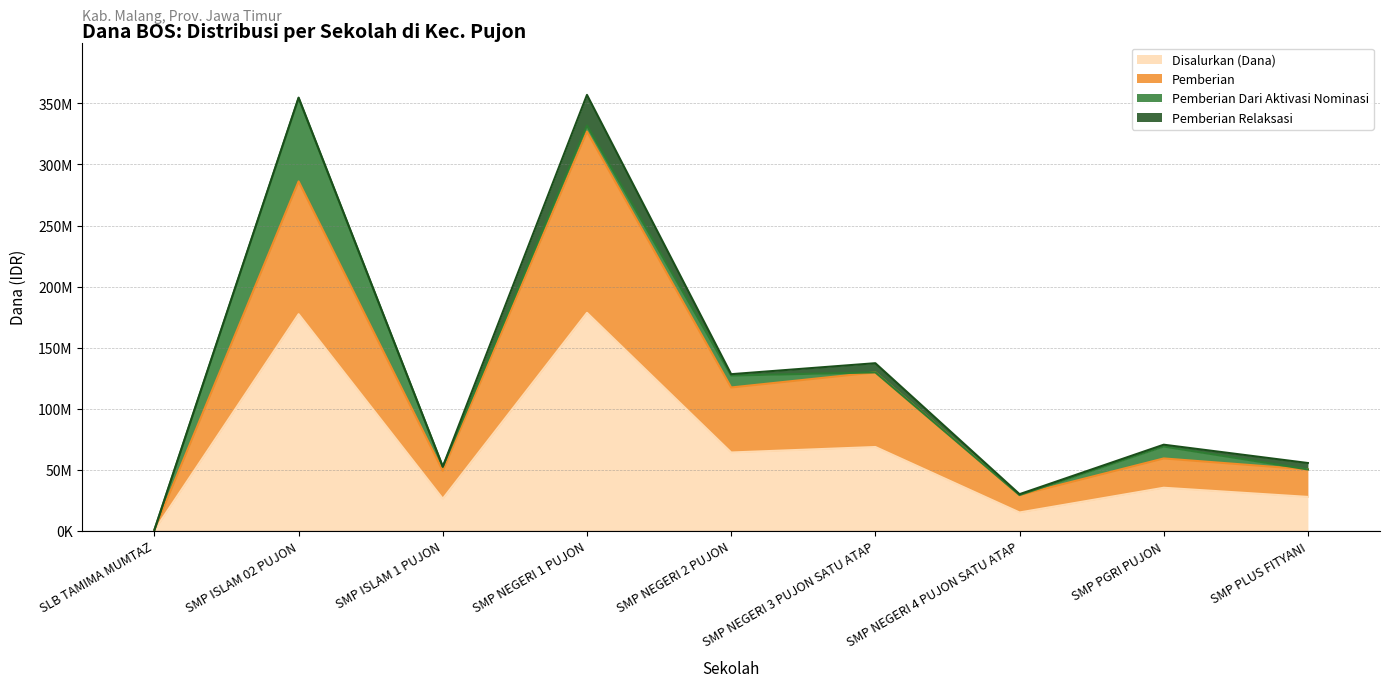

How many interior local peaks does the Pemberian series have?

4